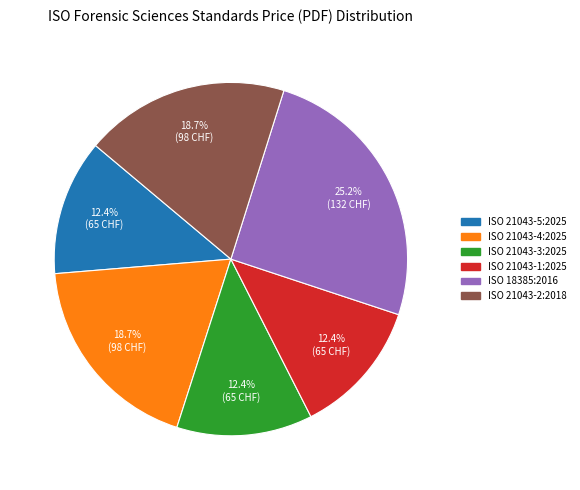

The ISO 21043-1:2025 slice represents 12% of the pie. True or false?

True